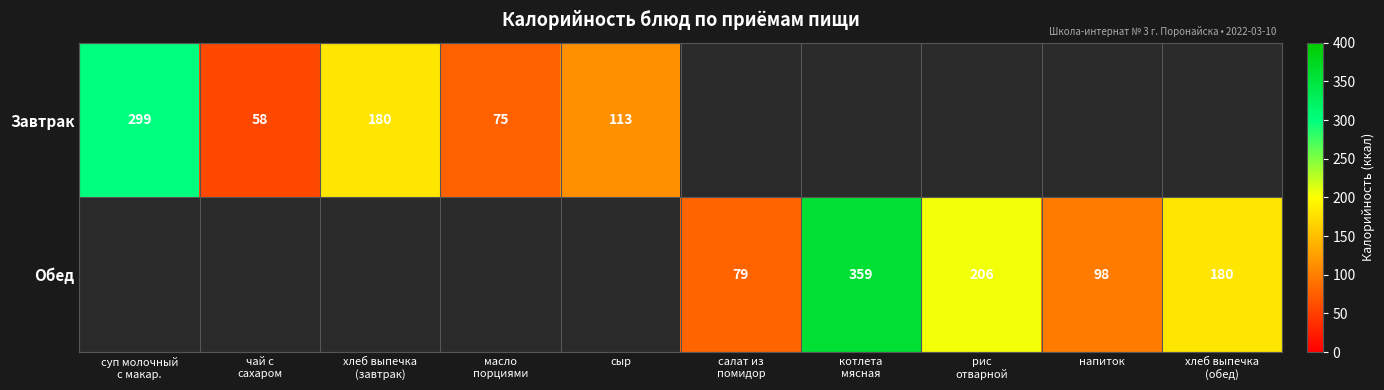

The value of Обед at напиток is 52. True or false?

False